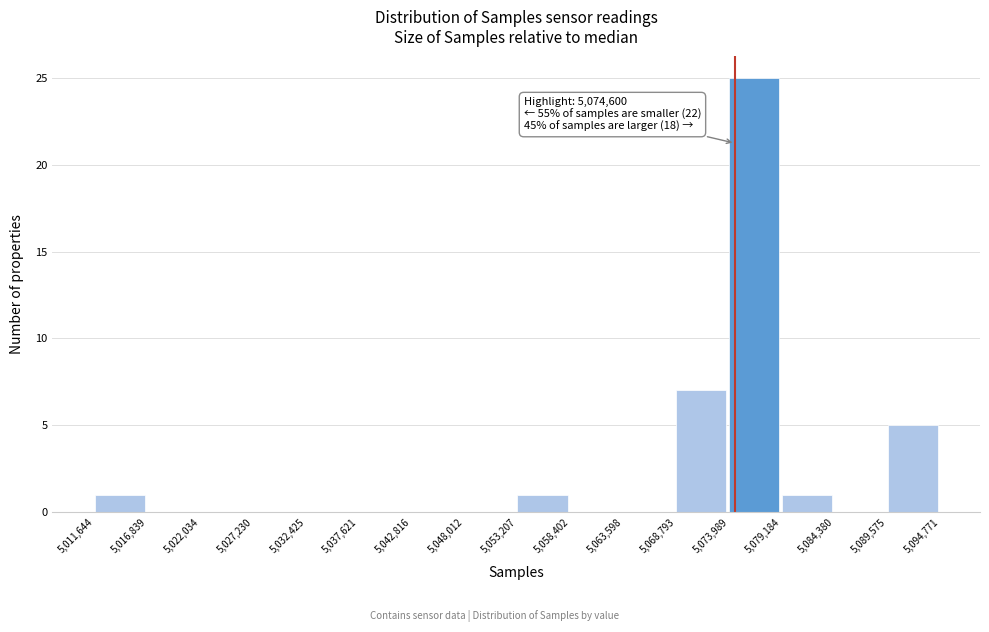

Which range on the x-axis has the tallest bar?

5,073,989 to 5,079,184